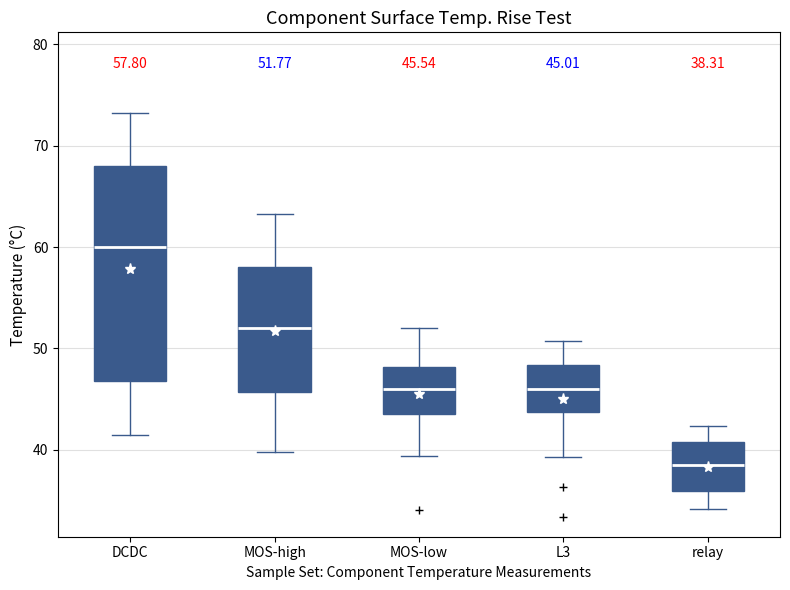

Comparing the boxes themselves (not the whiskers), which one is the tallest?

DCDC